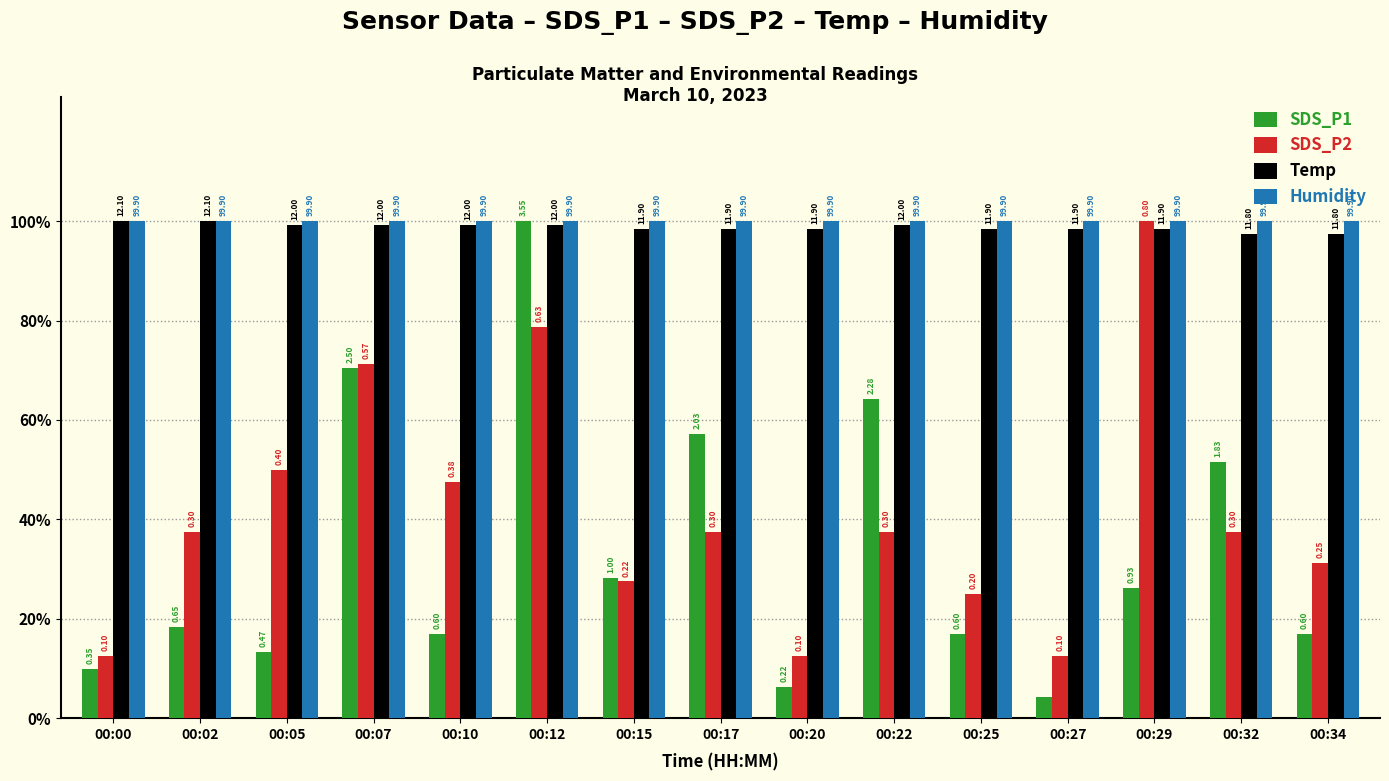

Reading left to right, list all the values displayed in this chart.

SDS_P1: 0.1	0.2	0.1	0.7	0.2	1.0	0.3	0.6	0.1	0.6	0.2	0.0	0.3	0.5	0.2
SDS_P2: 0.1	0.4	0.5	0.7	0.5	0.8	0.3	0.4	0.1	0.4	0.2	0.1	1.0	0.4	0.3
Temp: 1.0	1.0	1.0	1.0	1.0	1.0	1.0	1.0	1.0	1.0	1.0	1.0	1.0	1.0	1.0
Humidity: 1.0	1.0	1.0	1.0	1.0	1.0	1.0	1.0	1.0	1.0	1.0	1.0	1.0	1.0	1.0